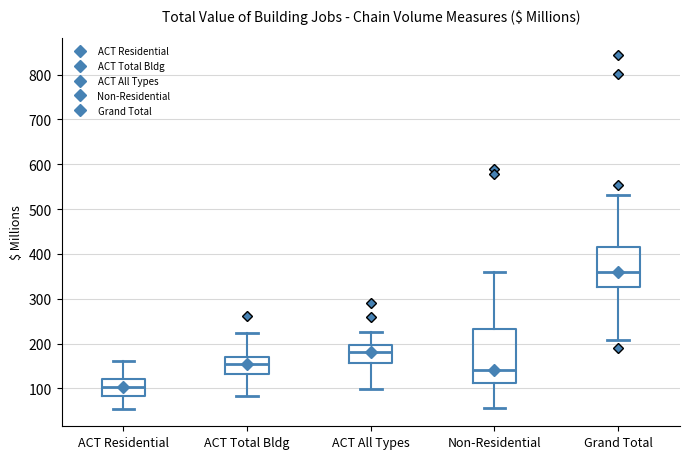

Comparing the boxes themselves (not the whiskers), which one is the tallest?

Non-Residential